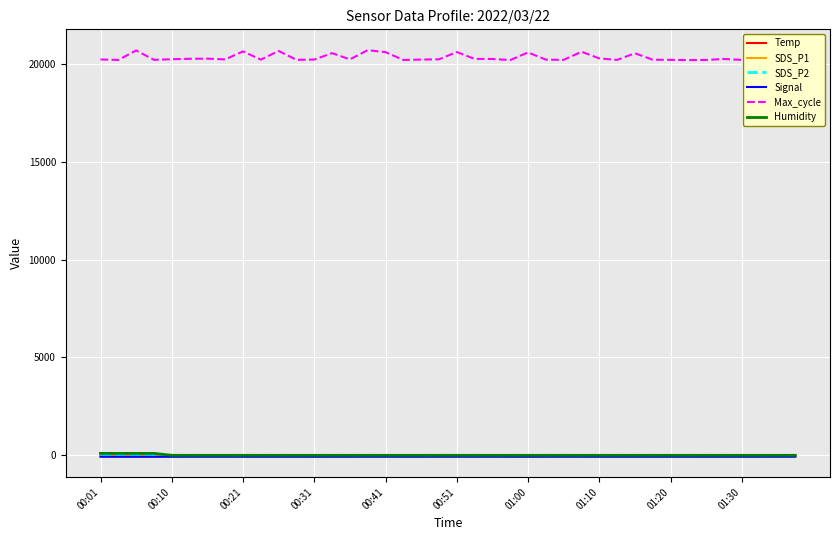

Read the Humidity value at 01:20.

1.0